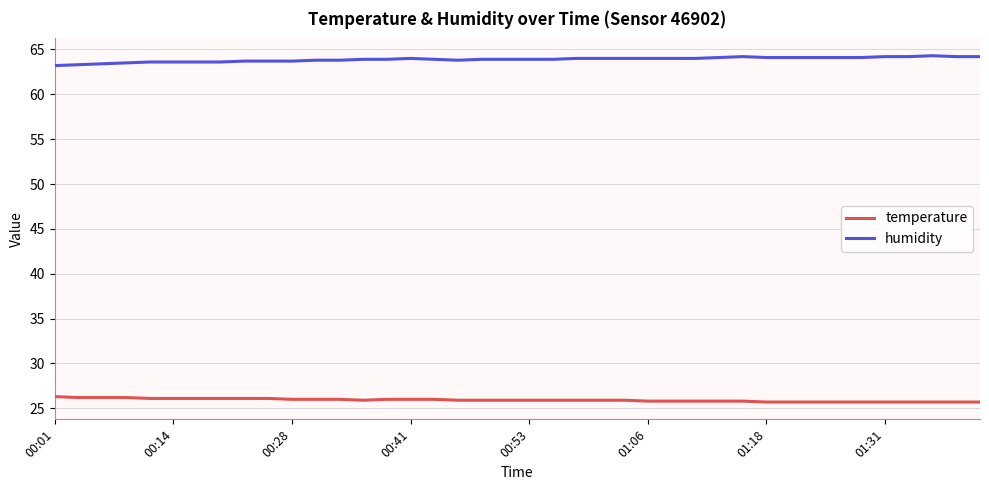

What is the difference between the maximum and minimum values in the humidity series?

1.1